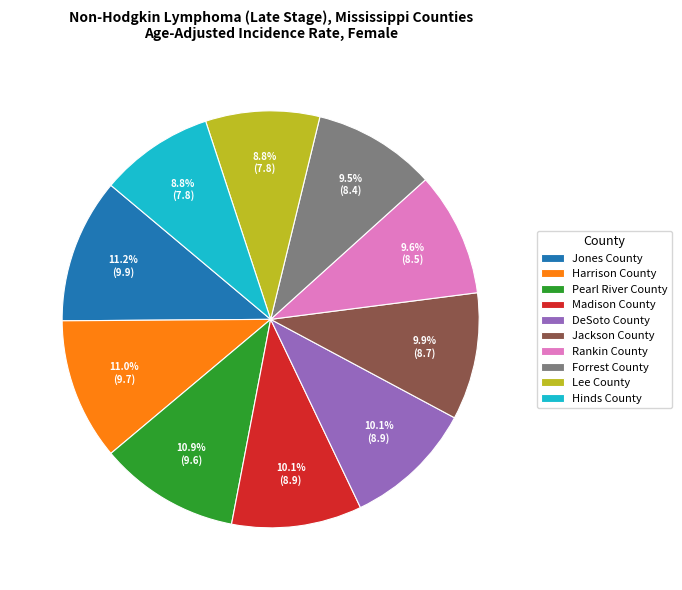

Approximately how many times larger is the value at Lee County compared to Hinds County?

1.0